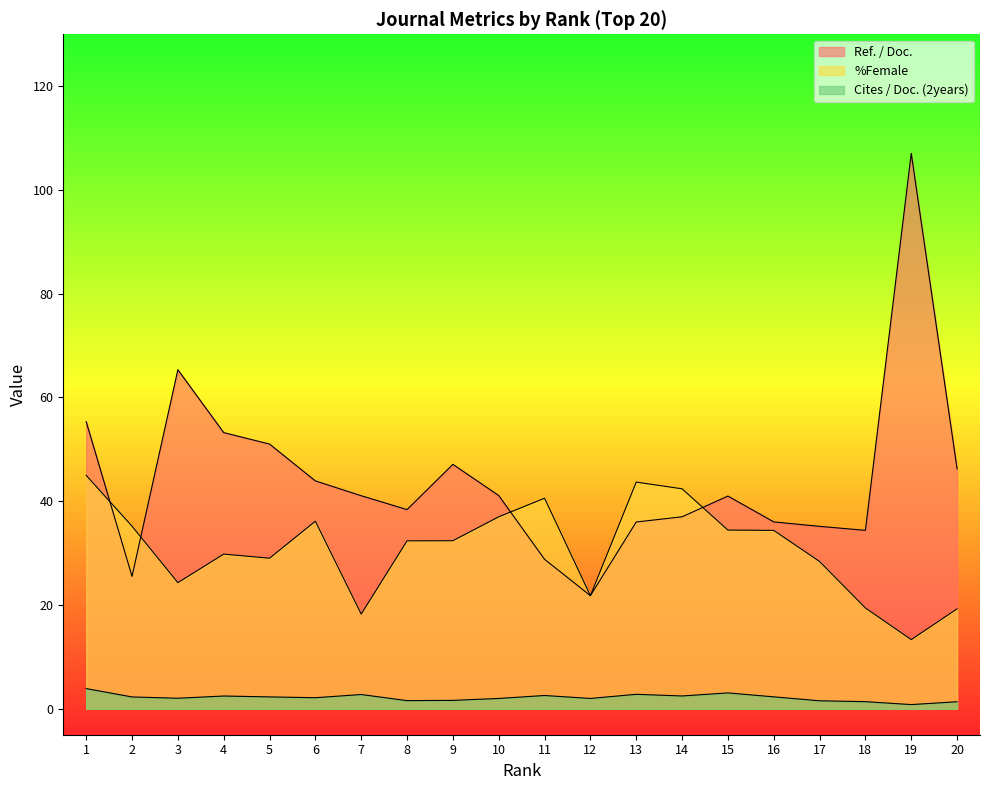

How many data points in Cites / Doc. (2years) are less than 2?

8